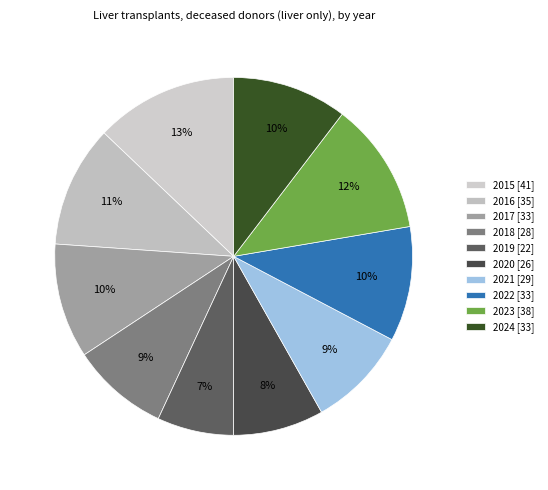

What is the change in value from 2021 to 2024?

+4